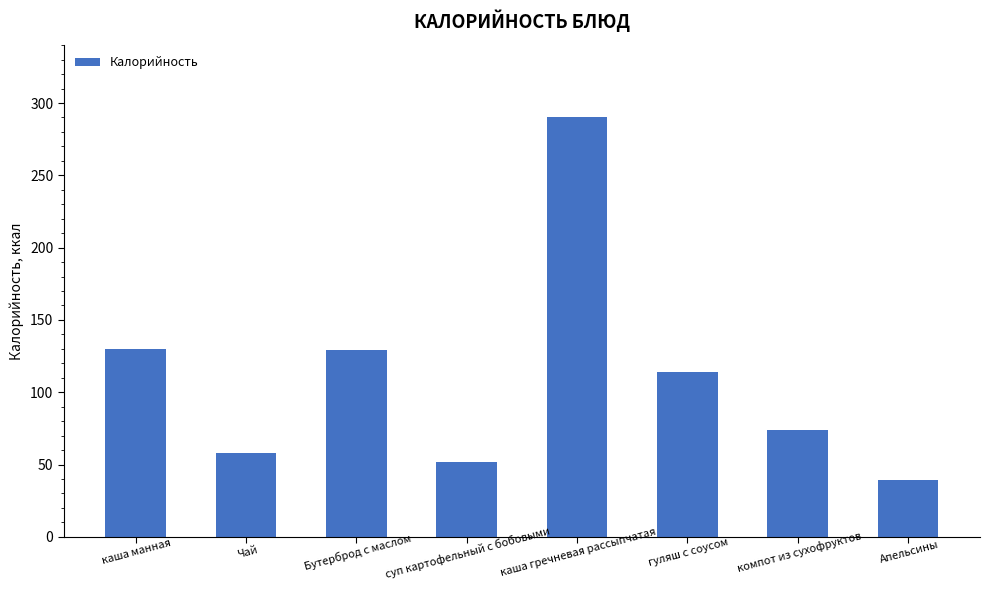

What is the label of the 3rd bar from the right?

гуляш с соусом